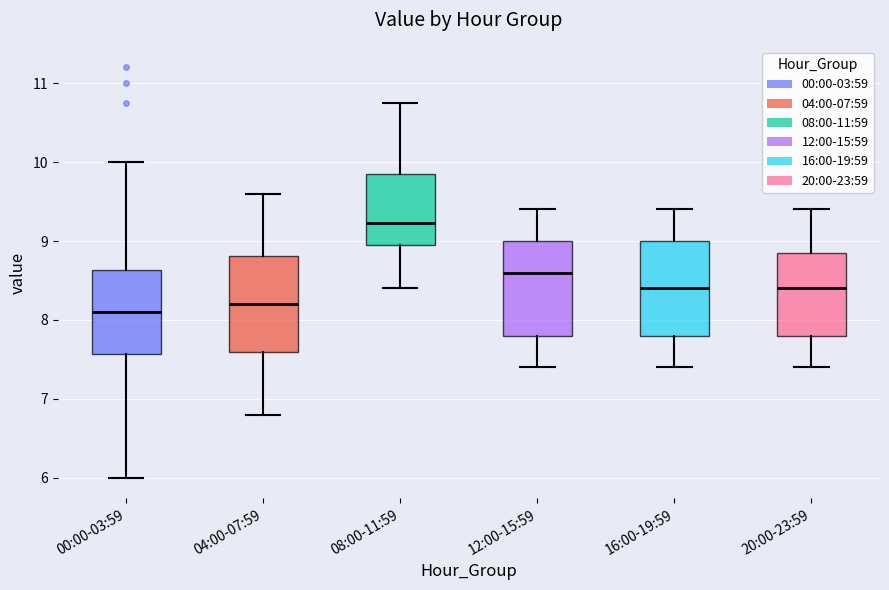

Where does the lower whisker of the box for 20:00-23:59 end on the y-axis? The values are not printed on the chart, so give them approximately, as read against the axis.

7.4